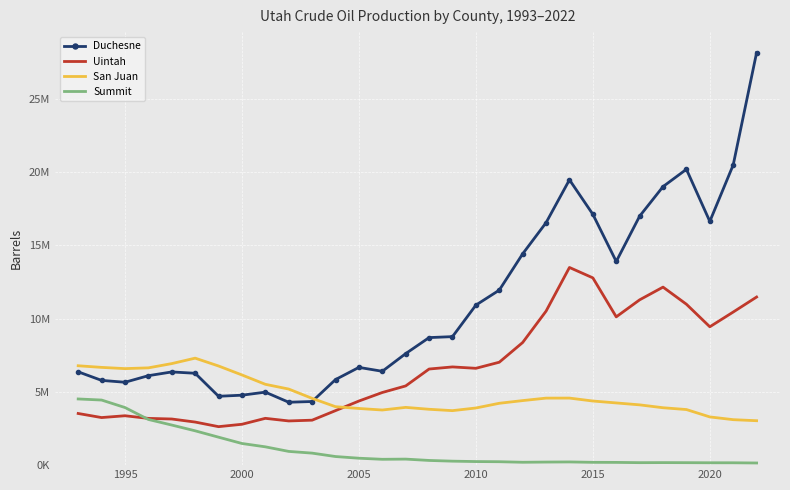

What is the average value of the Summit series?

1079776